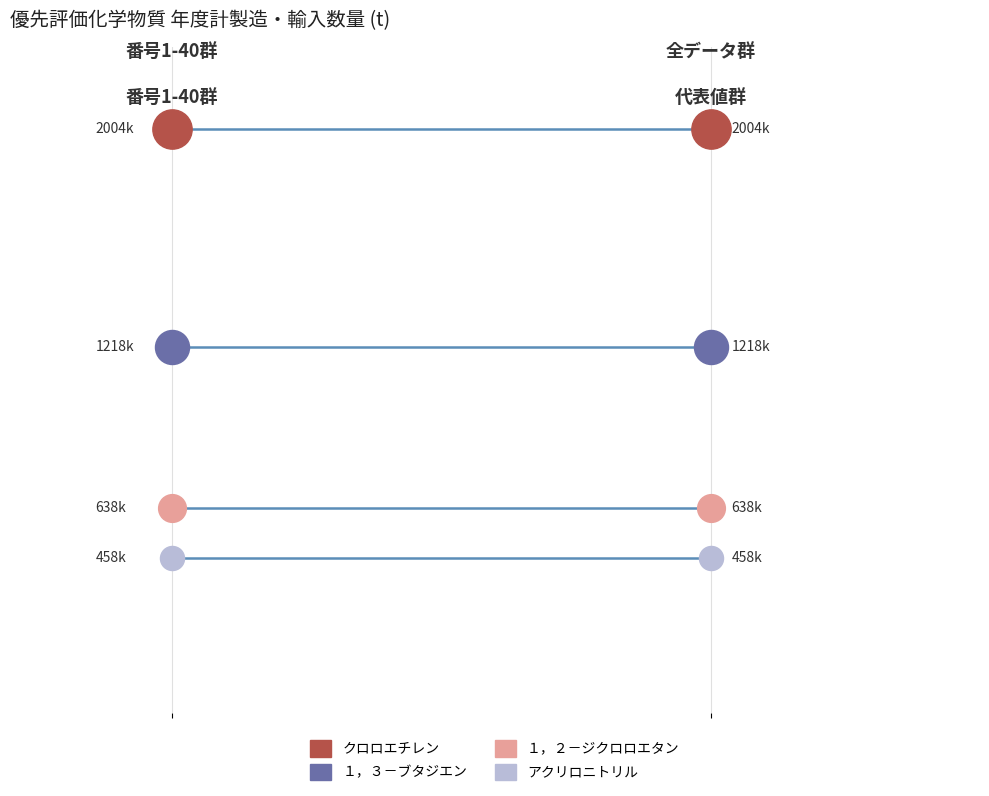

At how many categories does at least one series exceed 1440335?

2